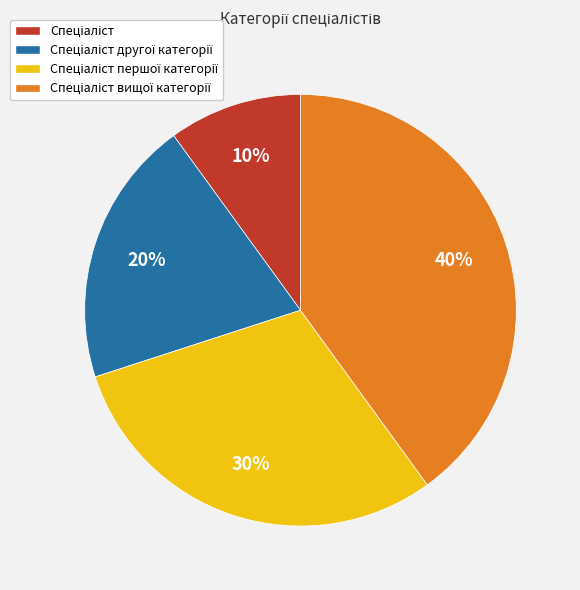

Is there any slice that represents more than half of the pie?

No